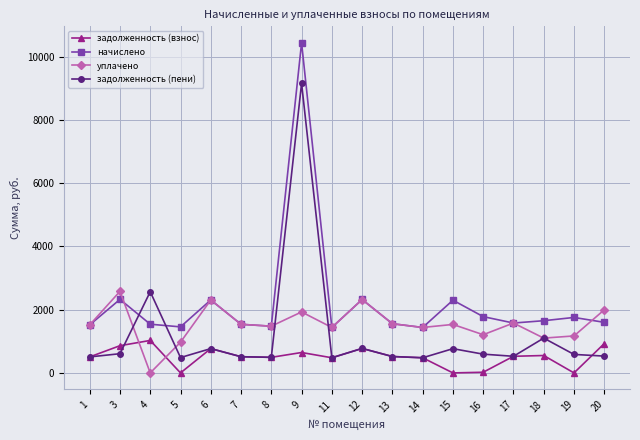

Which series has the largest total across all categories?

начислено